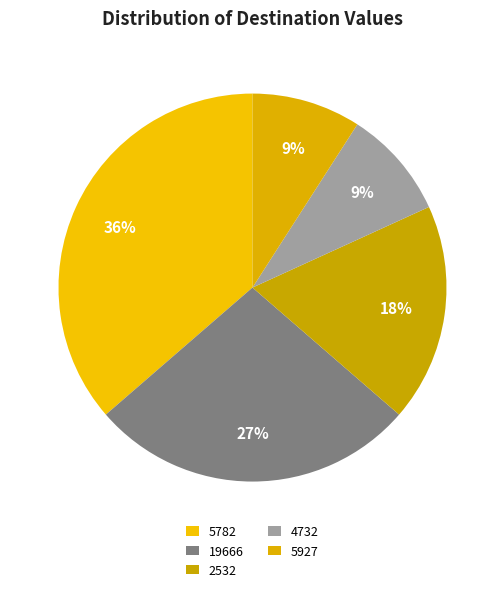

How many segments does this pie chart have?

5